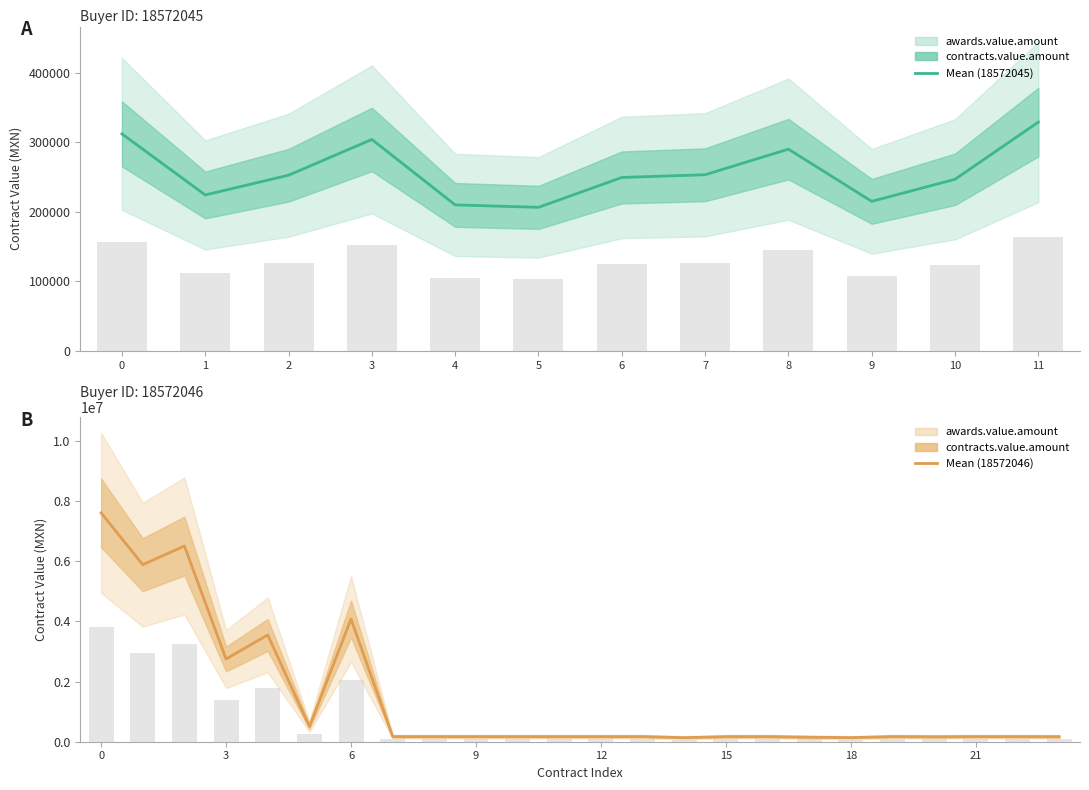

What is the label of the 14th bar from the left?

13